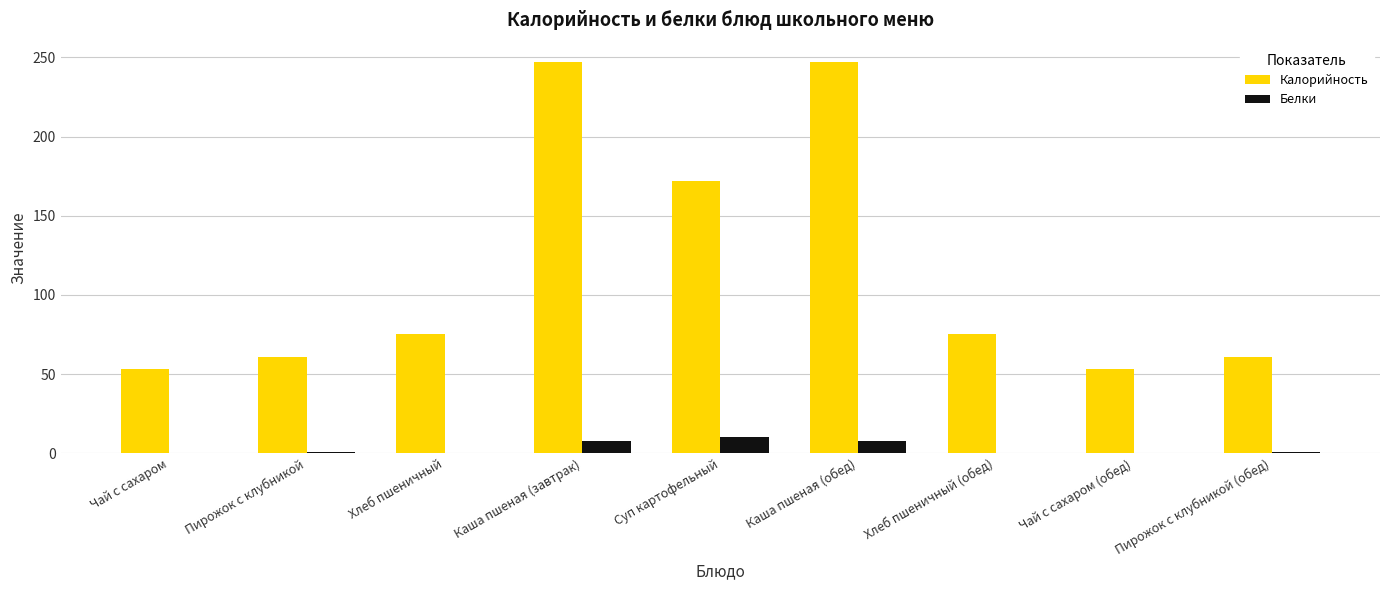

Where is Калорийность nearest to the value 150?

Суп картофельный